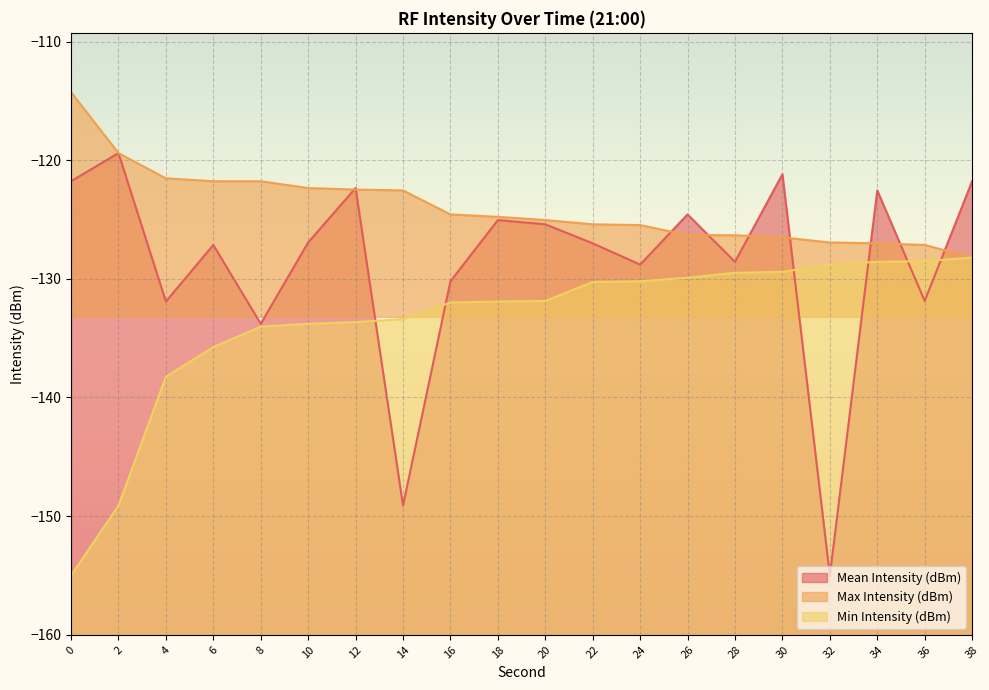

Reading left to right, what are all the values shown in this chart?

Mean Intensity (dBm): -121.8	-119.4	-131.9	-127.1	-133.8	-126.9	-122.3	-149.1	-130.2	-125.0	-125.4	-127.0	-128.8	-124.6	-128.6	-121.2	-155.0	-122.5	-131.9	-121.8
Max Intensity (dBm): -114.3	-119.4	-121.5	-121.8	-121.8	-122.3	-122.5	-122.5	-124.6	-124.8	-125.0	-125.4	-125.5	-126.3	-126.3	-126.5	-126.9	-127.0	-127.1	-128.2
Min Intensity (dBm): -155.0	-149.1	-138.2	-135.8	-134.0	-133.8	-133.6	-133.4	-132.0	-131.9	-131.9	-130.3	-130.2	-129.9	-129.5	-129.4	-128.8	-128.6	-128.5	-128.2